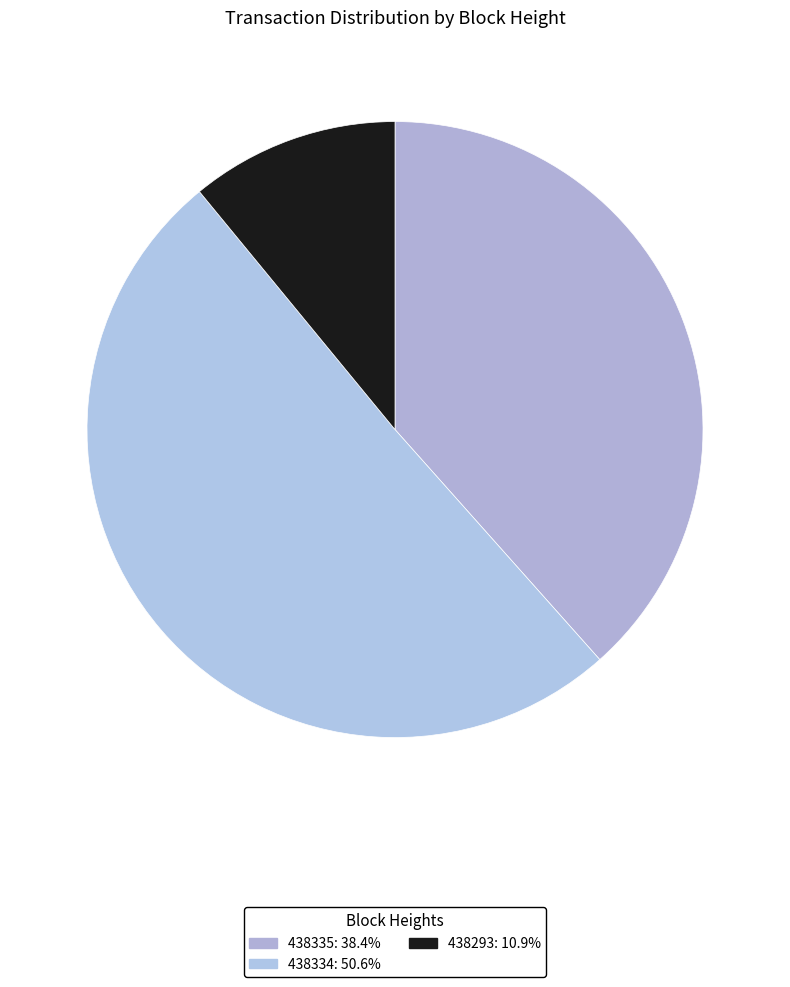

To the nearest percent, what portion does 438335 represent?

38%